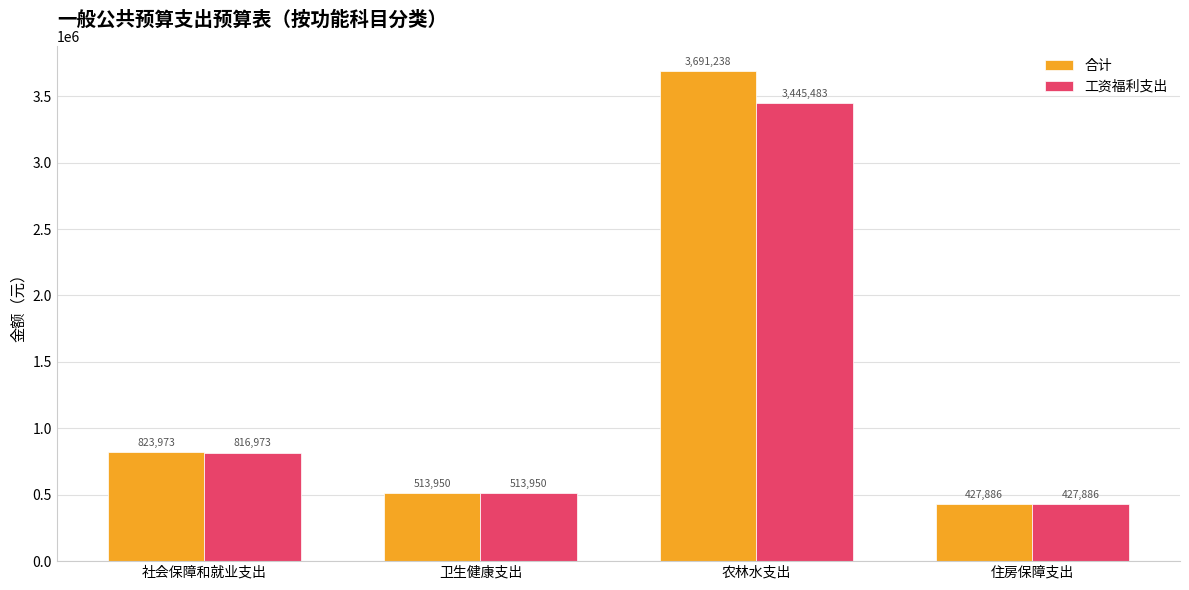

What is the spread (max minus min) of values at 农林水支出?

245754.9